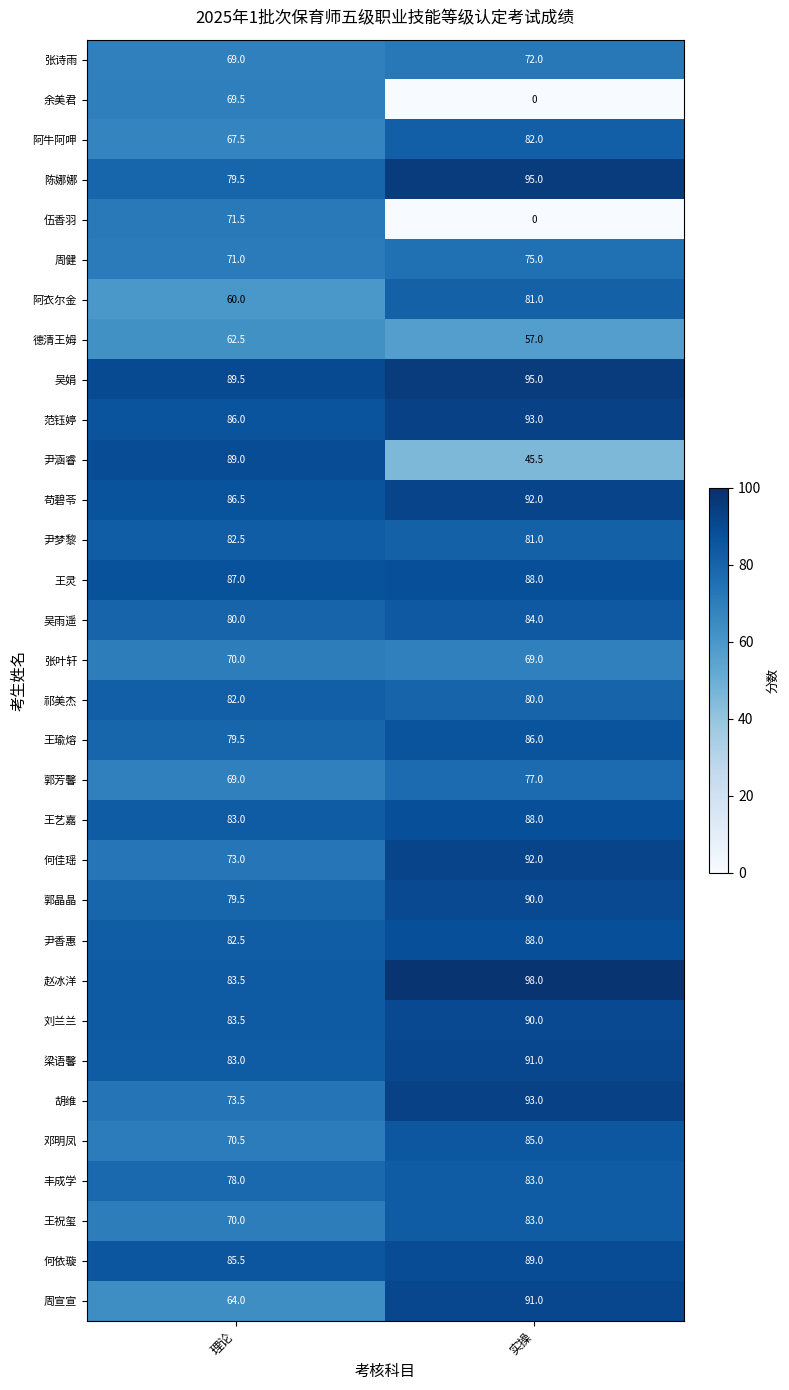

Is it true that 阿衣尔金 equals 18.9 at 实操?

False